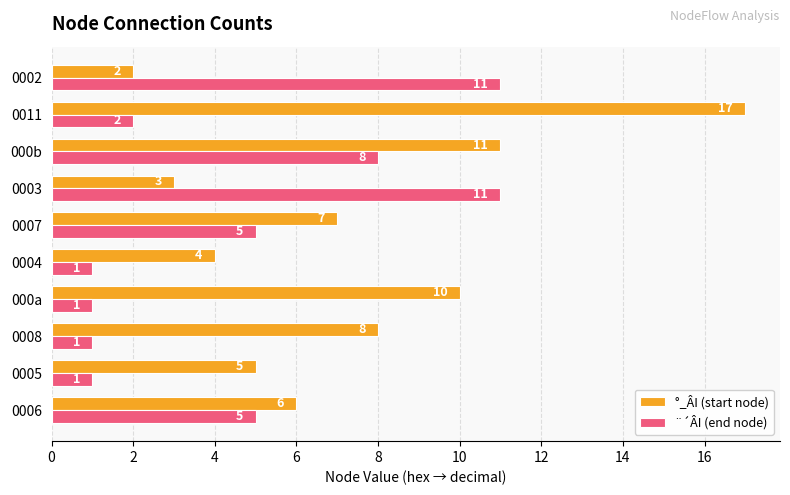

How many data points in ¨´ÂI (end node) are less than 5?

5